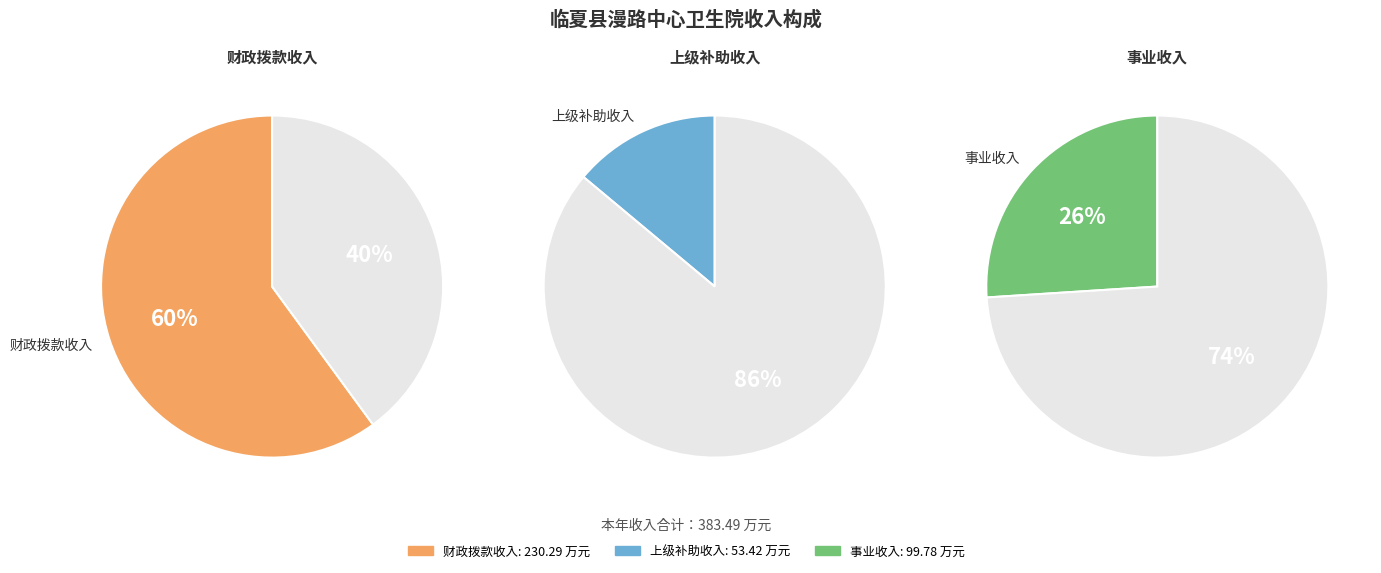

Is there a majority slice in this chart?

Yes